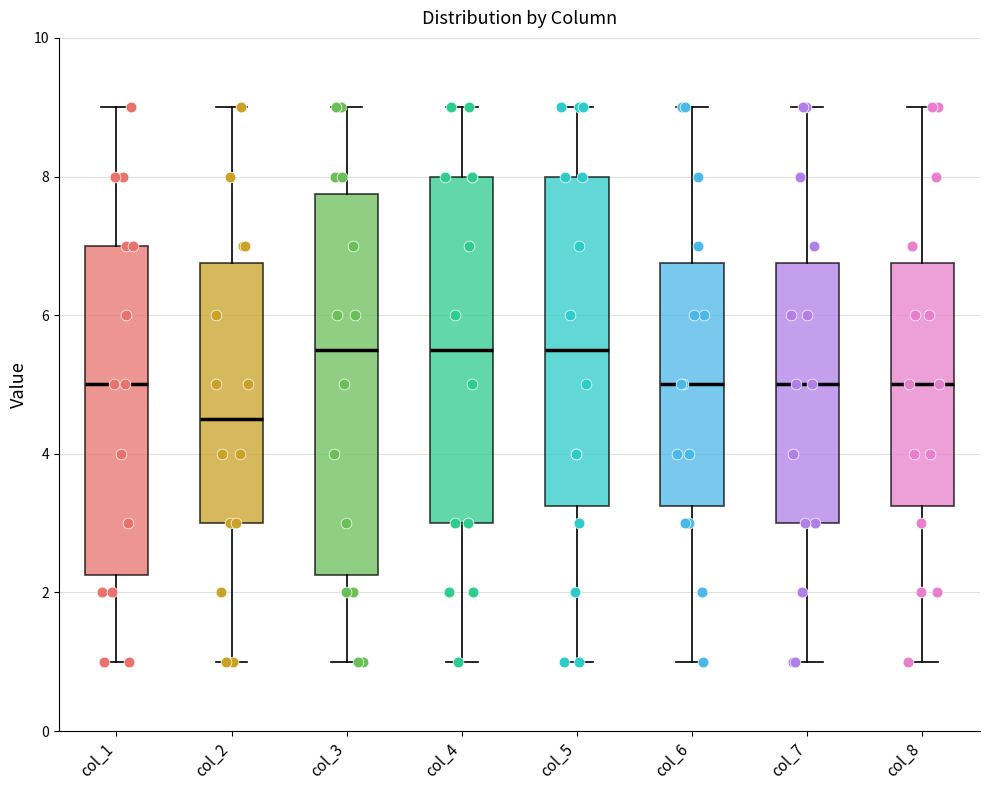

Reading left to right, transcribe this box plot: for each box, give where its median line is, the range the box spans, and where its two whiskers end, as read against the y-axis. The values are not printed on the chart, so give them approximately, as read against the axis.

col_1: median 5.0, box 2.2 to 7.0, whiskers 1.0 to 9.0
col_2: median 4.6, box 3.0 to 6.8, whiskers 1.0 to 9.0
col_3: median 5.6, box 2.2 to 7.8, whiskers 1.0 to 9.0
col_4: median 5.6, box 3.0 to 8.0, whiskers 1.0 to 9.0
col_5: median 5.6, box 3.2 to 8.0, whiskers 1.0 to 9.0
col_6: median 5.0, box 3.2 to 6.8, whiskers 1.0 to 9.0
col_7: median 5.0, box 3.0 to 6.8, whiskers 1.0 to 9.0
col_8: median 5.0, box 3.2 to 6.8, whiskers 1.0 to 9.0